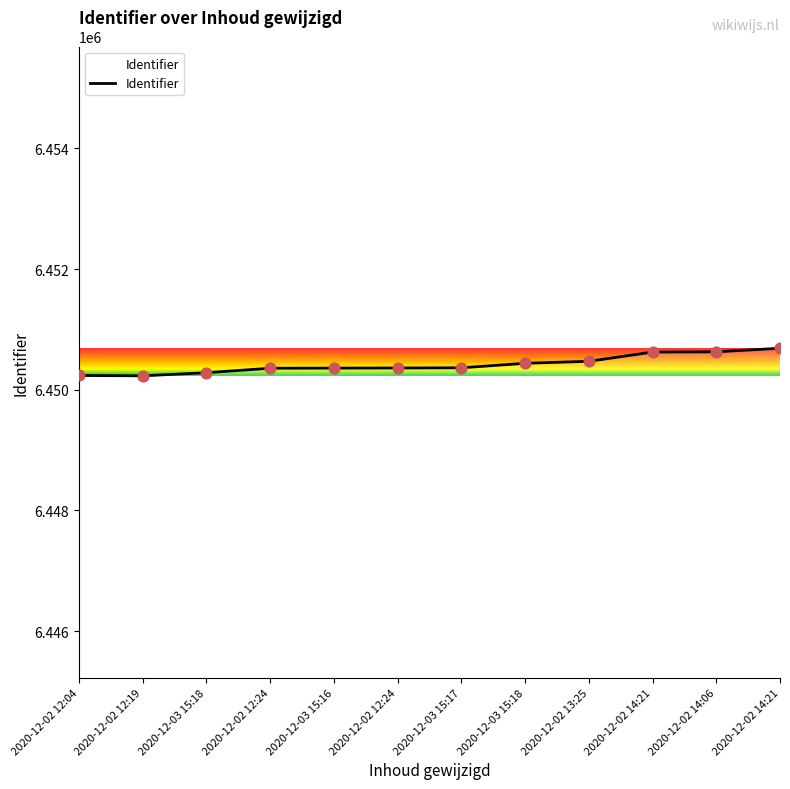

Which has a higher value, 2020-12-02 14:06 or 2020-12-02 12:19?

2020-12-02 14:06